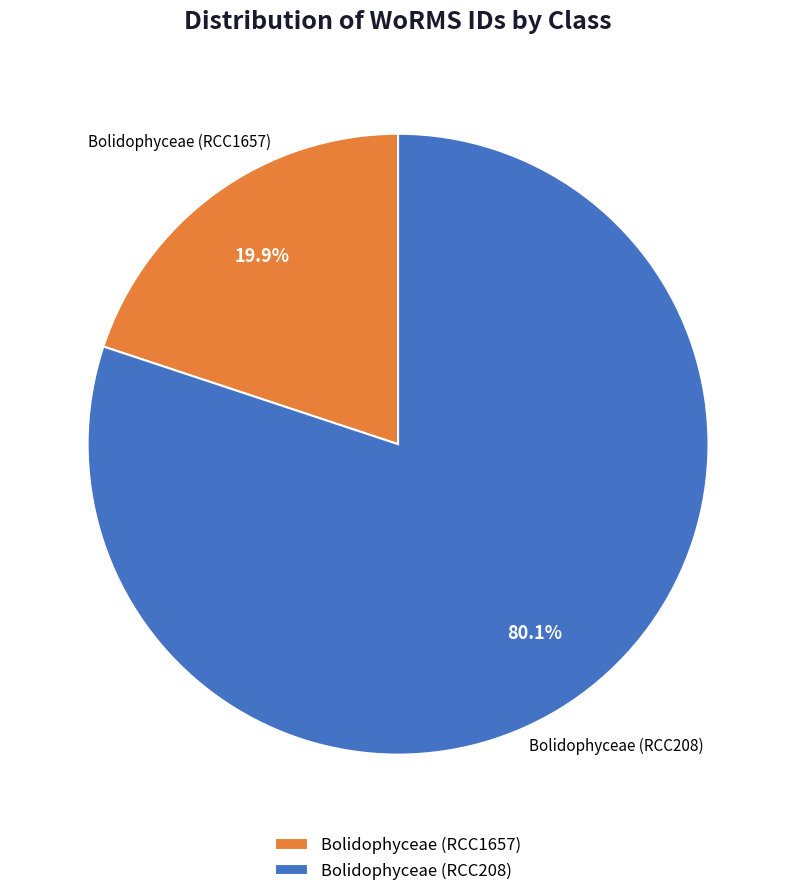

Which category accounts for the majority?

Bolidophyceae (RCC208)